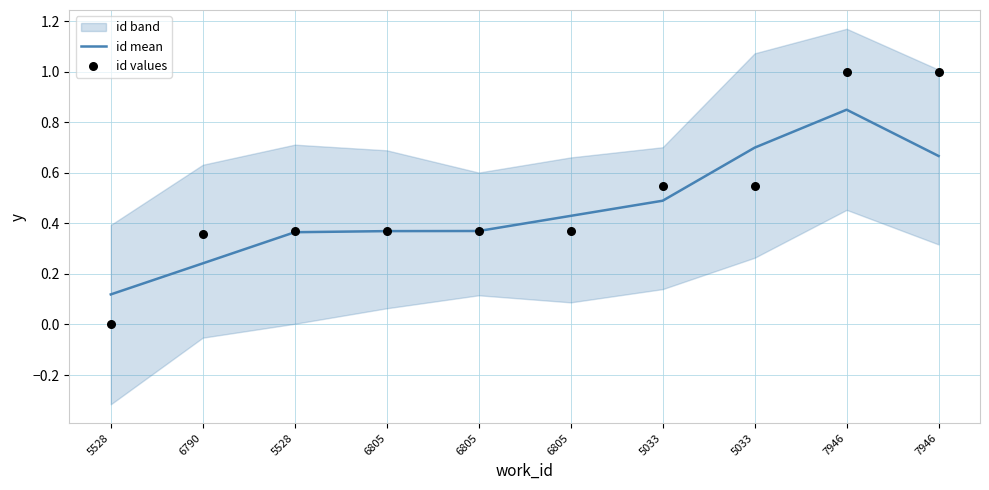

What is the total value across all series at 5528?

0.1